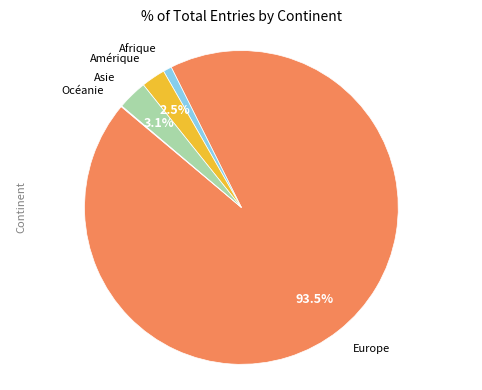

Does any single category account for the majority?

Yes